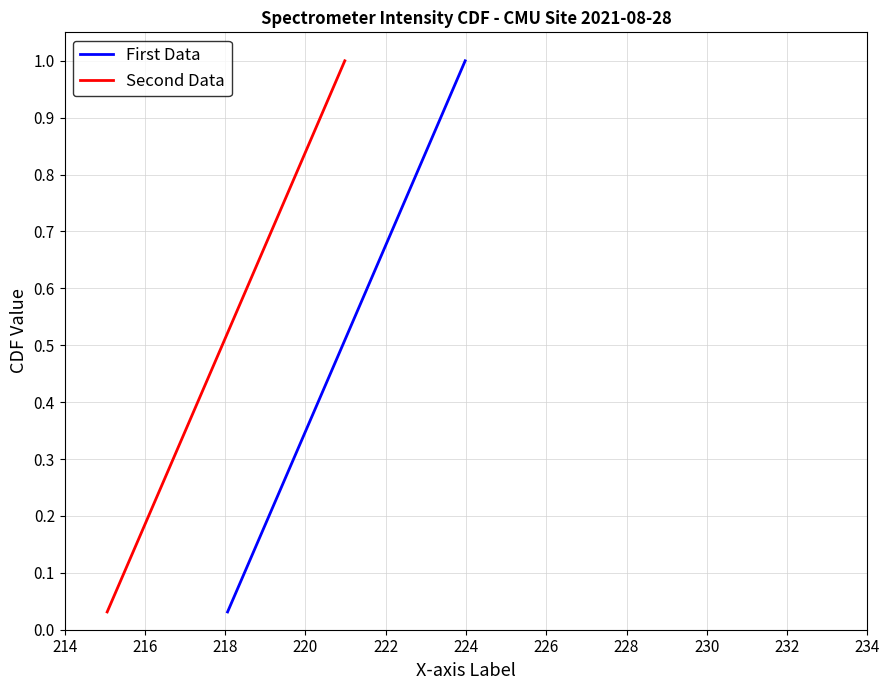

True or false: First Data and Second Data intersect in this chart.

False